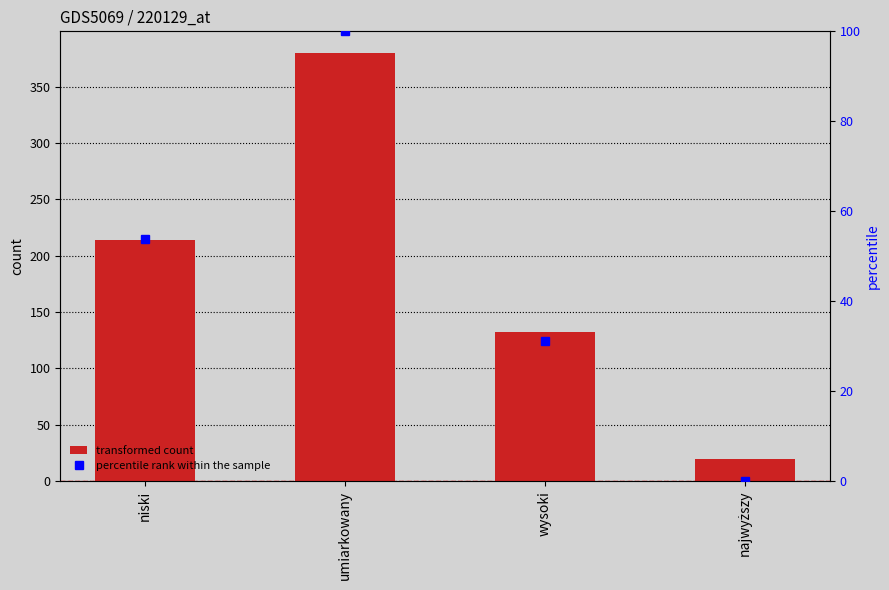

Which has a higher value, niski or wysoki?

niski